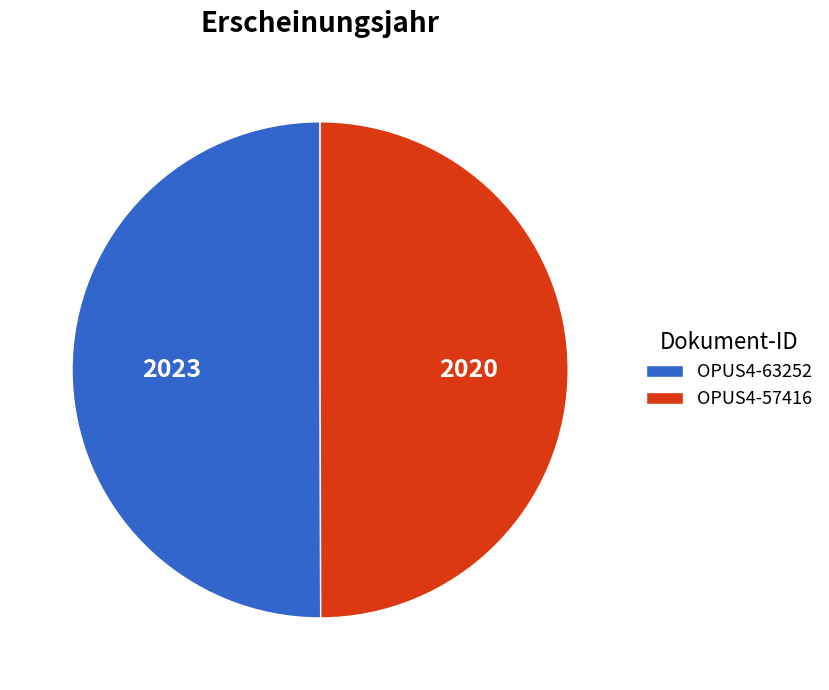

Approximately how many times larger is the value at OPUS4-63252 compared to OPUS4-57416?

1.0